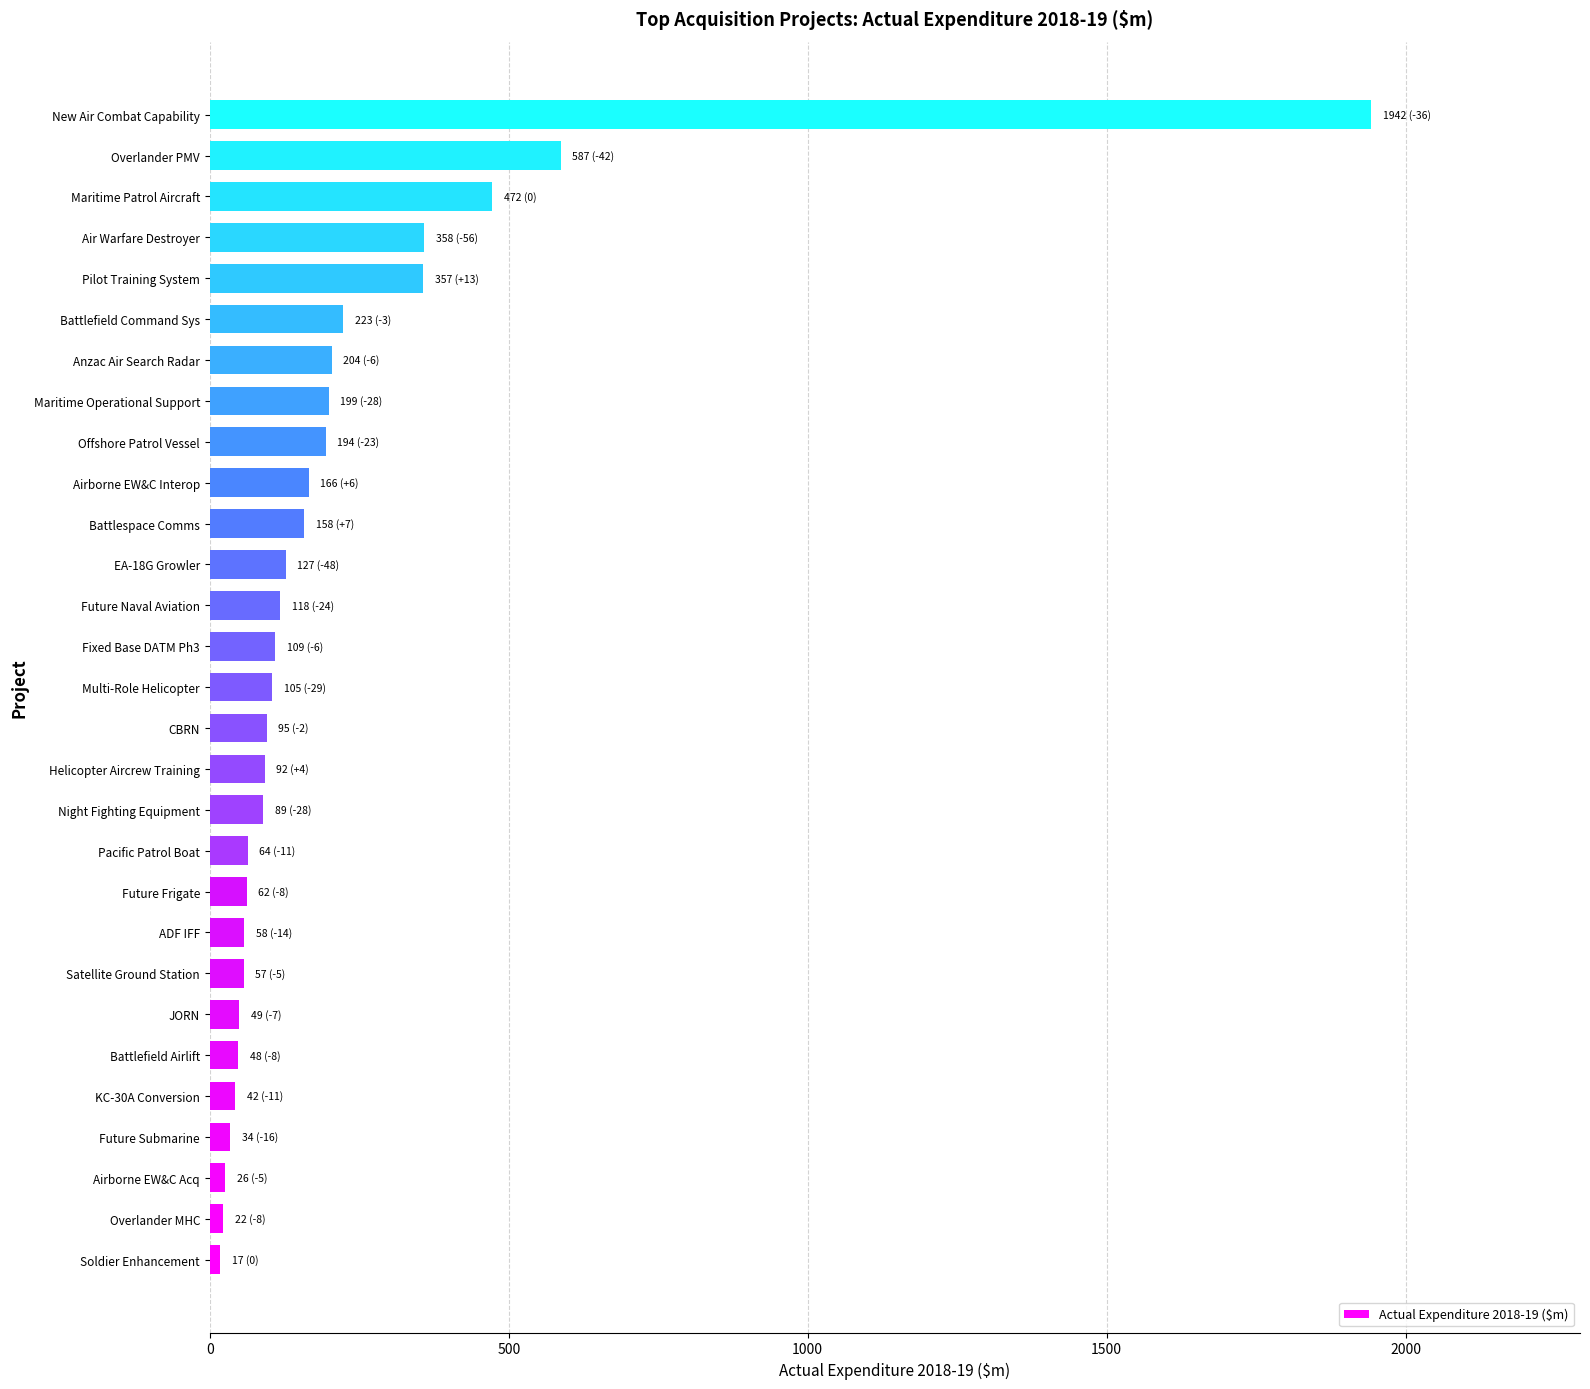

Read the value at Helicopter Aircrew Training.

92.0